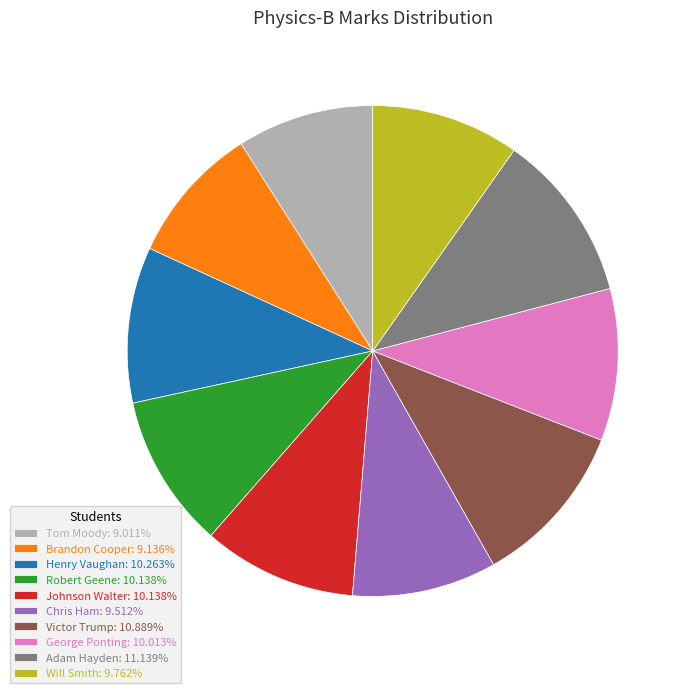

Does Victor Trump: 10.889% account for over 50% of the chart?

No